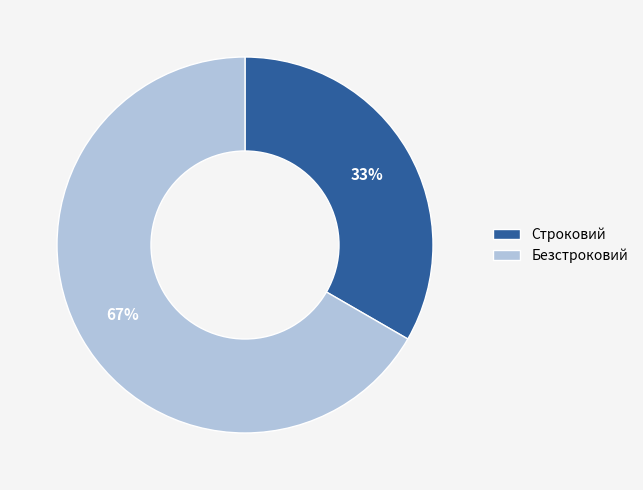

Combined, do Безстроковий and Строковий account for over 50%?

Yes